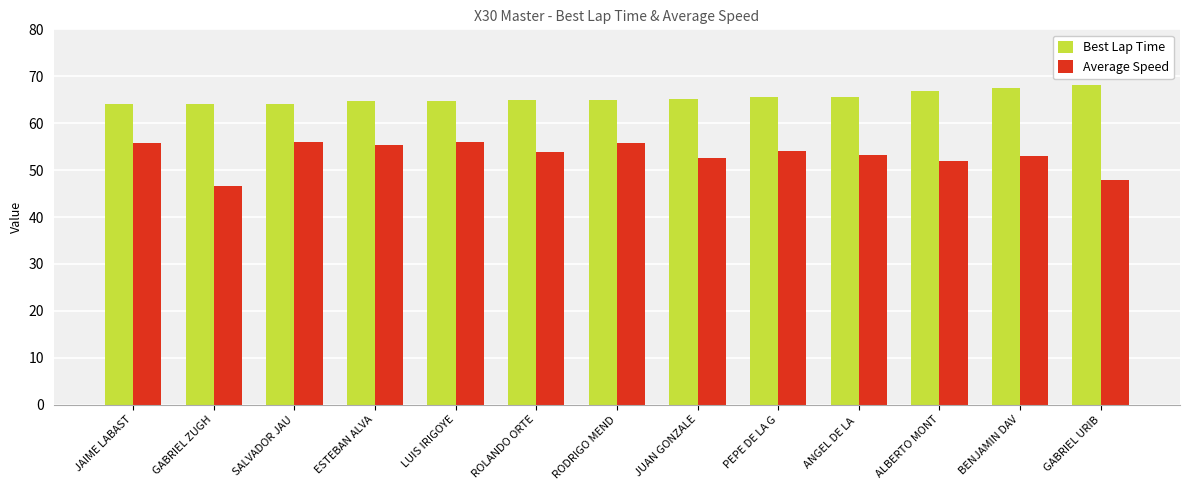

At how many categories does at least one series exceed 55?

13